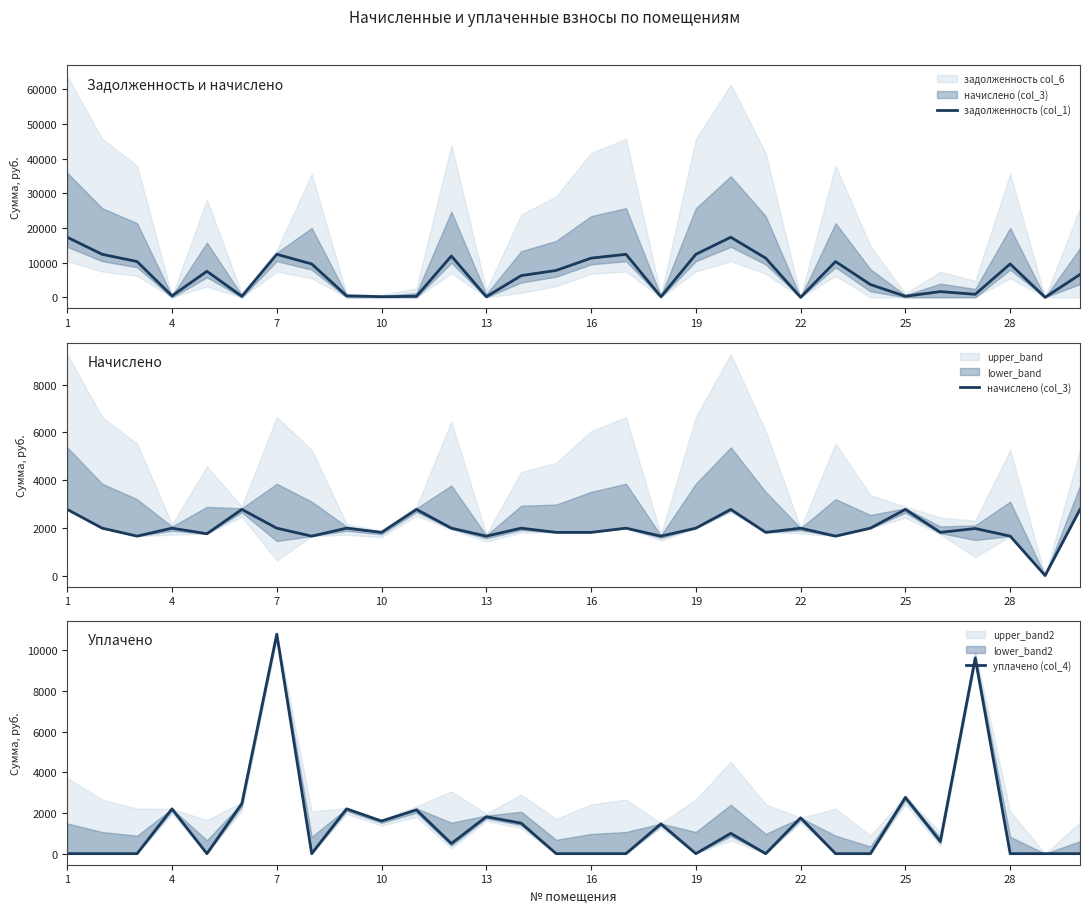

In уплачено (col_4), how many points are lower than both neighbors (excluding endpoints)?

7